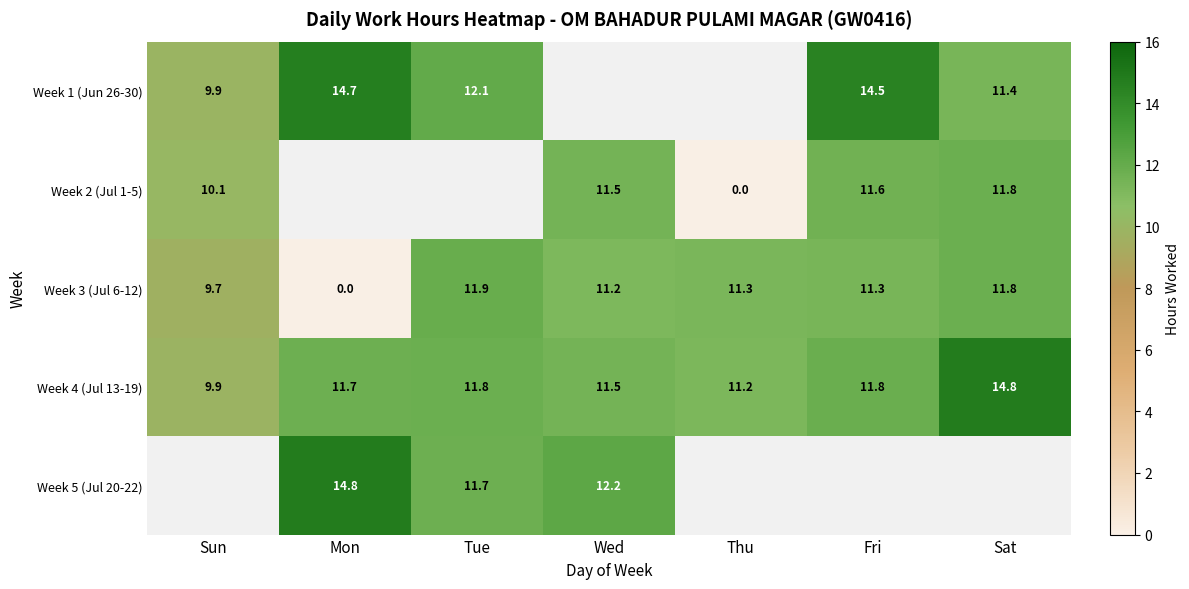

Is it true that Week 4 (Jul 13-19) equals 9.9 at Sun?

True